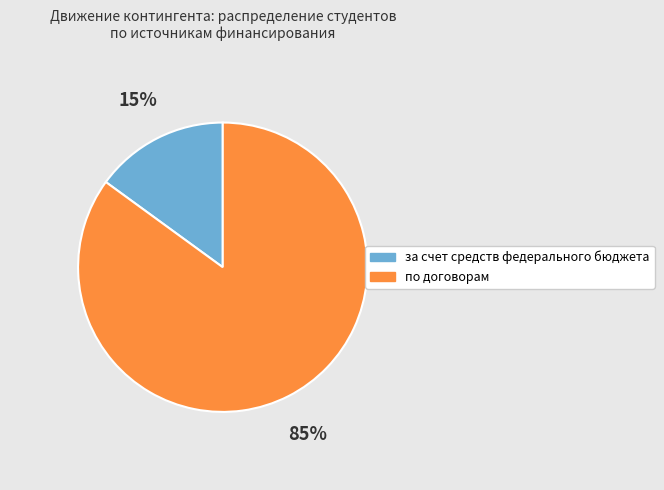

The за счет средств федерального бюджета slice represents 26% of the pie. True or false?

False